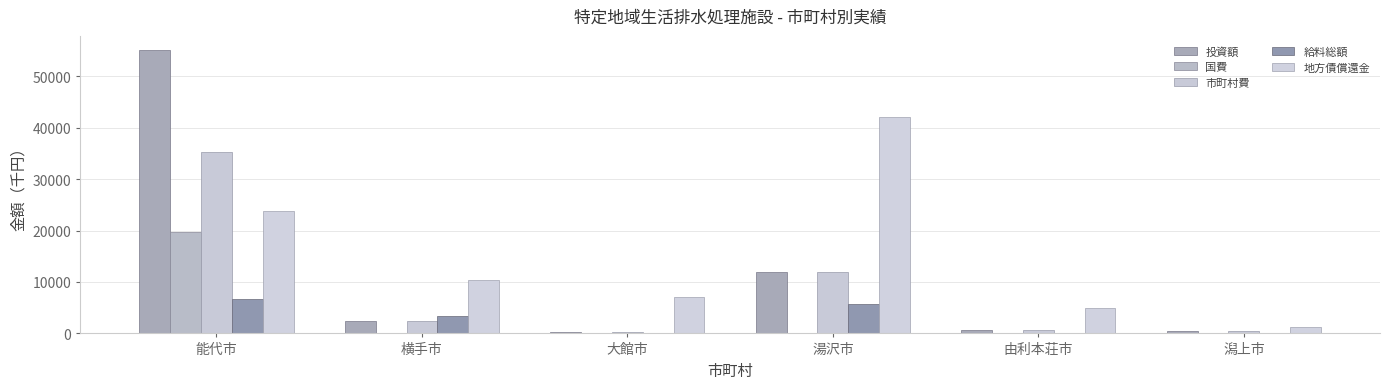

List the labels in order of 地方債償還金 value, smallest first.

潟上市, 由利本荘市, 大館市, 横手市, 能代市, 湯沢市